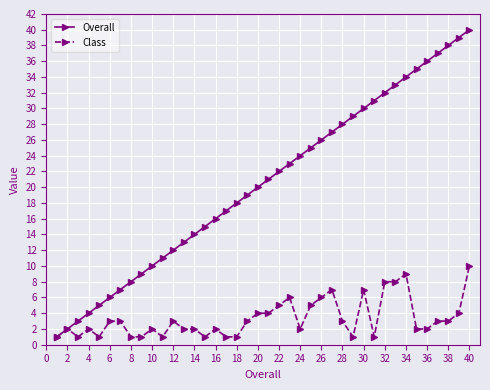

Which series has the widest spread of values?

Overall